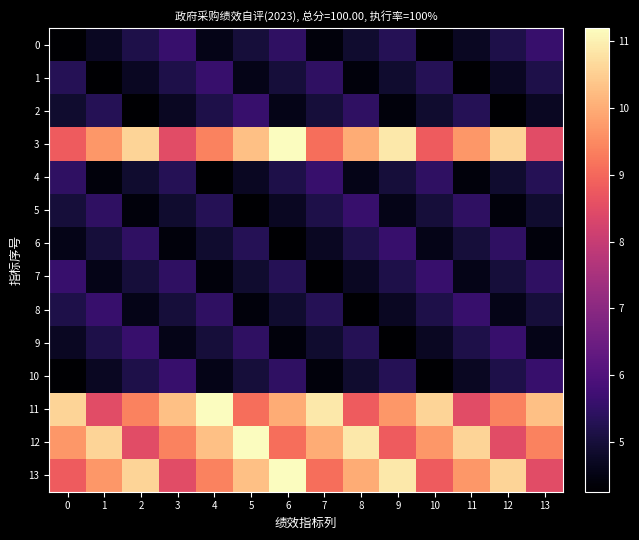

How many data points does each series have?

14